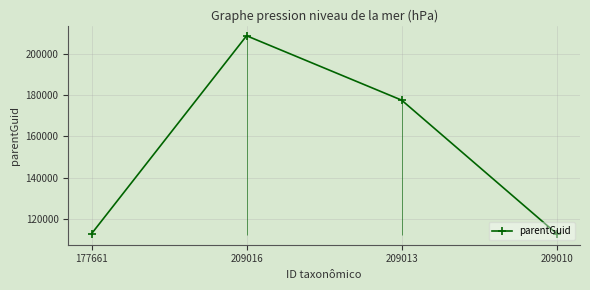

What is the change in value from 177661 to 209013?

+65040